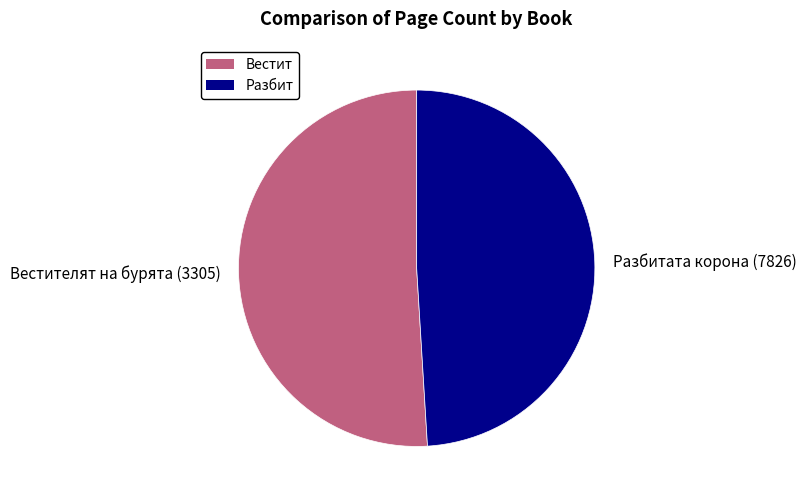

Rank the categories by value from highest to lowest.

Вестит, Разбит